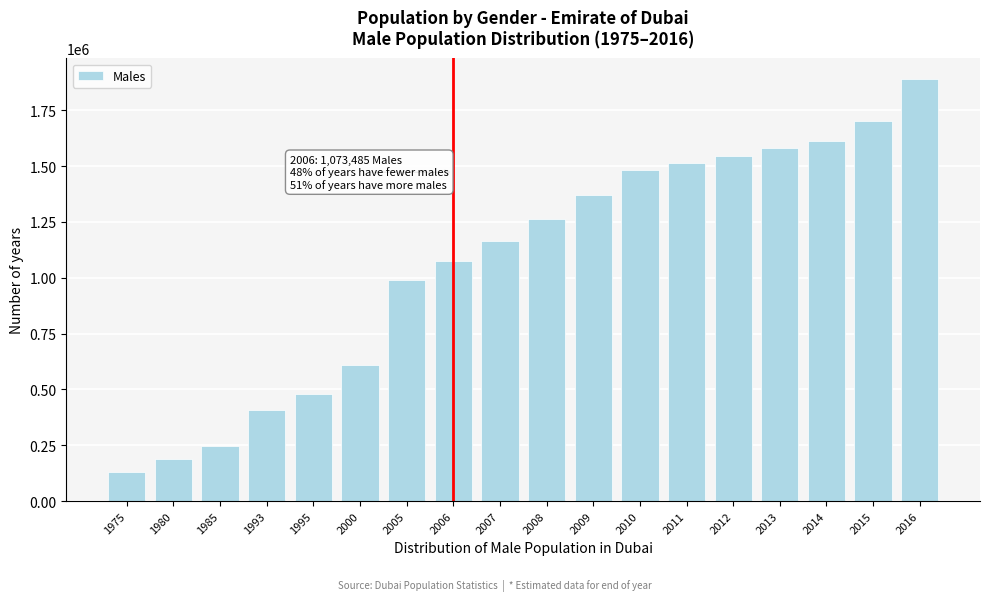

Reading left to right, list all the values displayed in this chart.

128821	187714	247179	406128	478209	611799	989305	1073485	1164576	1263130	1369740	1485046	1515770	1547135	1579145	1613175	1703355	1888520